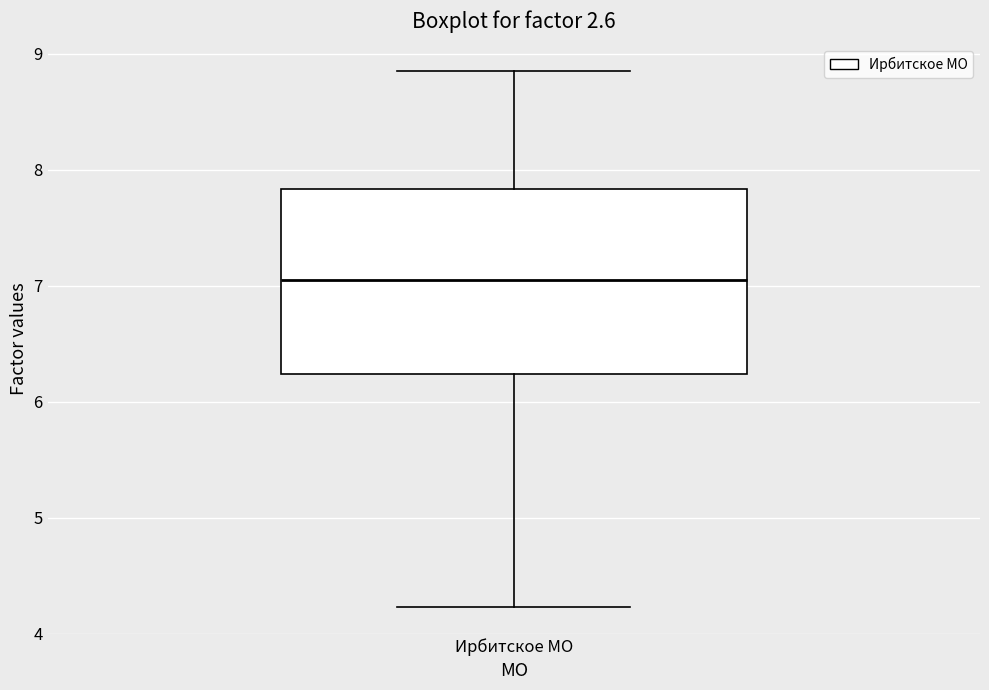

Transcribe this box plot: give where the median line is, the range the box spans, and where the two whiskers end, as read against the y-axis. The values are not printed on the chart, so give them approximately, as read against the axis.

median 7.1, box 6.2 to 7.8, whiskers 4.2 to 8.9